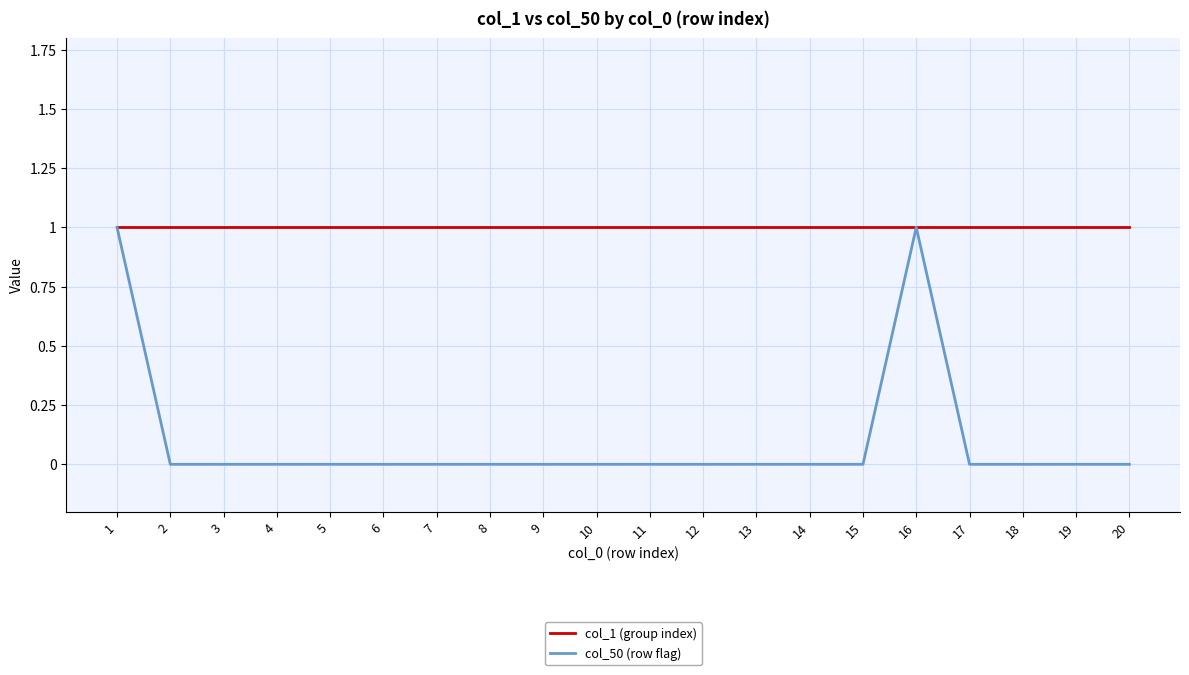

At 17, list the series in order from largest to smallest.

col_1 (group index), col_50 (row flag)